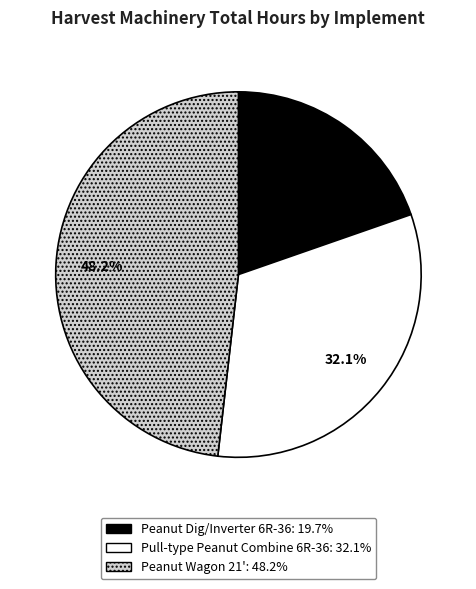

Does Peanut Dig/Inverter 6R-36 represent more than half of the total?

No